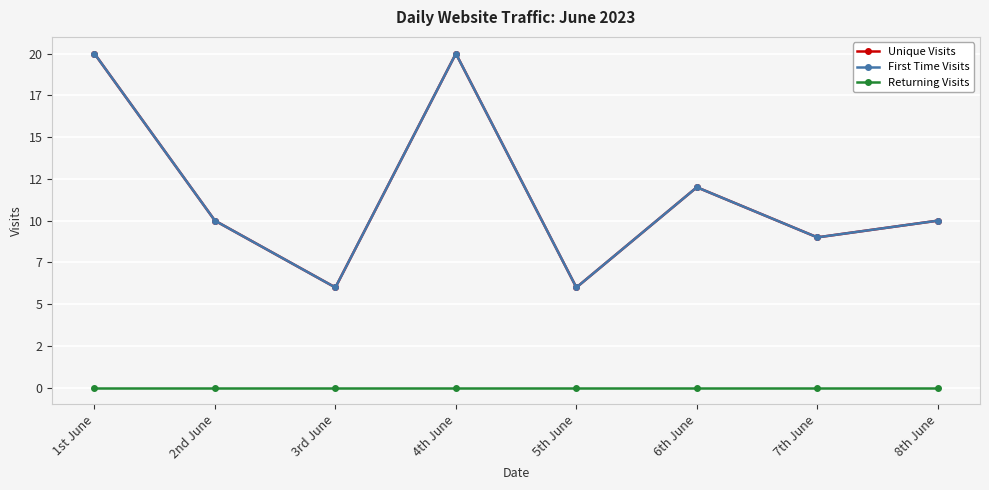

Is this an area chart (filled region under the line)?

No